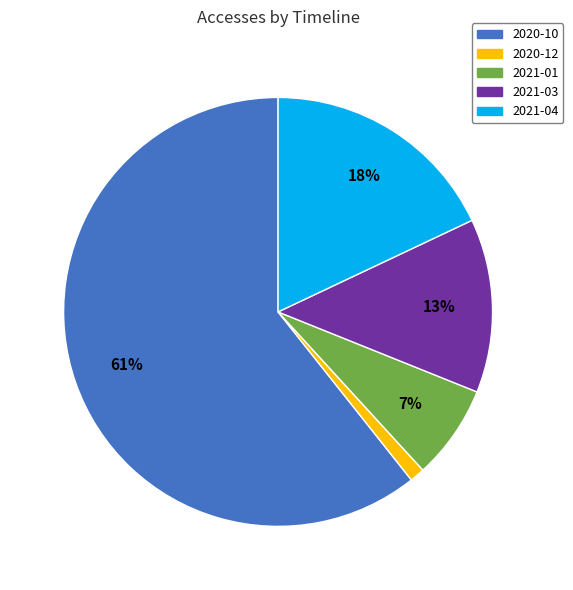

Is there any slice that represents more than half of the pie?

Yes